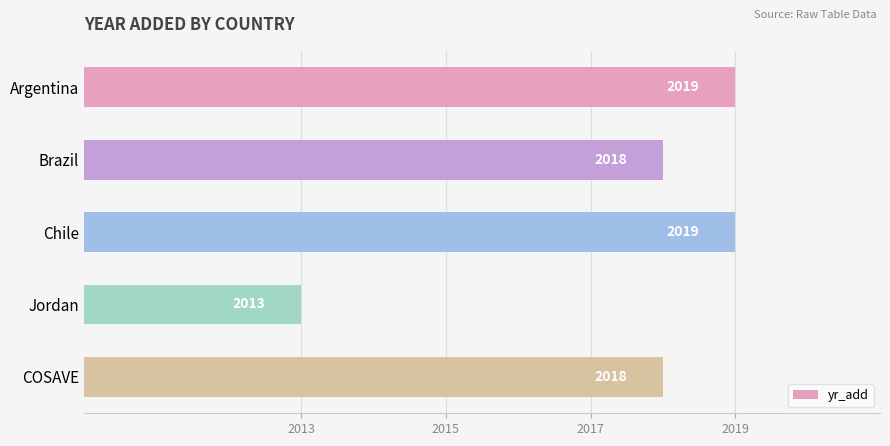

How many distinct data groups are displayed?

1